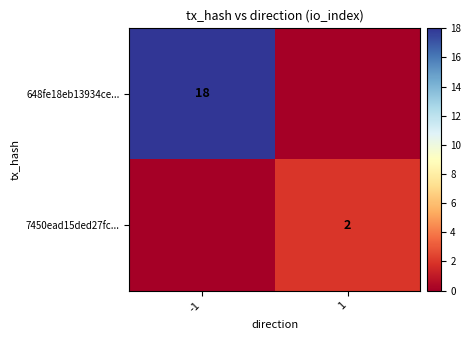

At which category is the sum across all series the highest?

-1